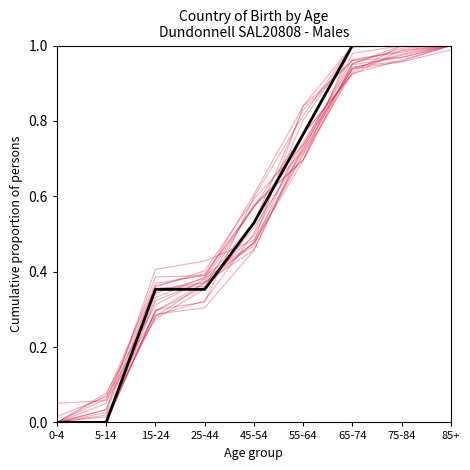

Reading left to right, extract all data points from this chart.

0-4=0.0	5-14=0.0	15-24=0.4	25-44=0.4	45-54=0.5	55-64=0.8	65-74=1.0	75-84=1.0	85+=1.0